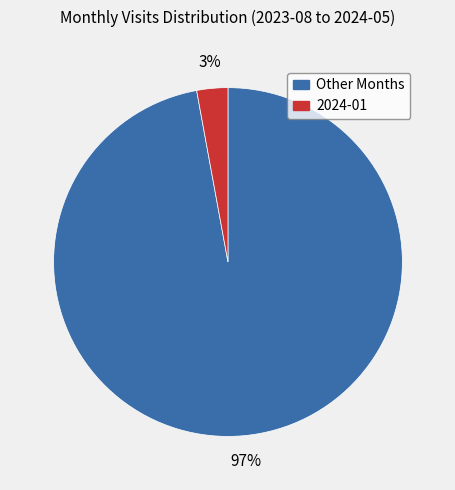

Count the number of slices in the pie.

2